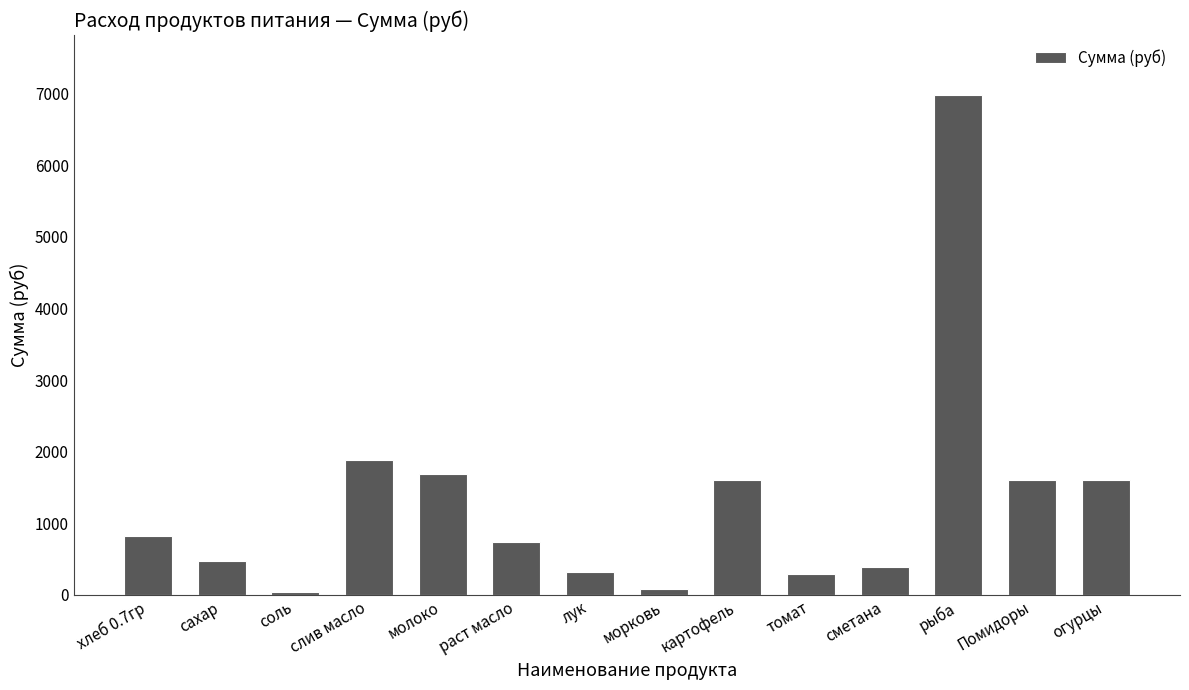

Approximately how many times larger is the value at огурцы compared to слив масло?

0.9